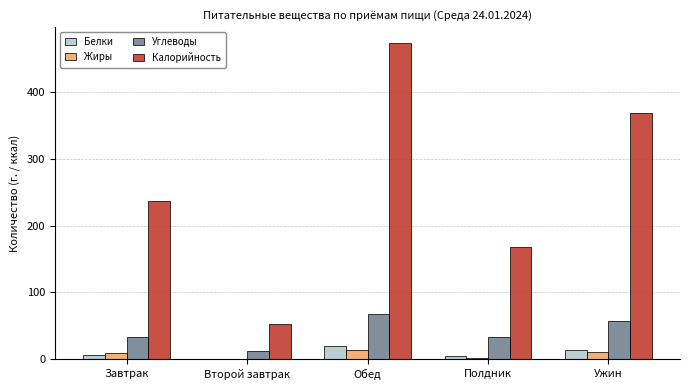

Between Обед and Ужин, which series saw the biggest shift?

Калорийность